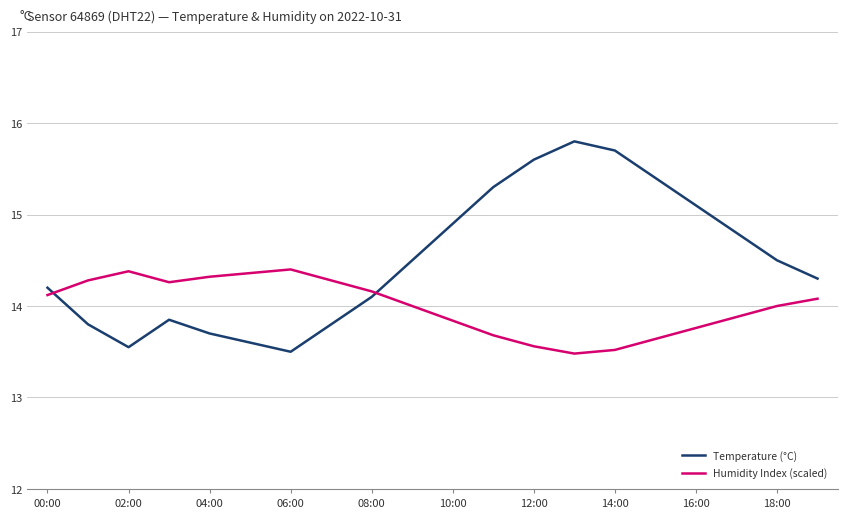

What is the smallest value displayed?

13.5